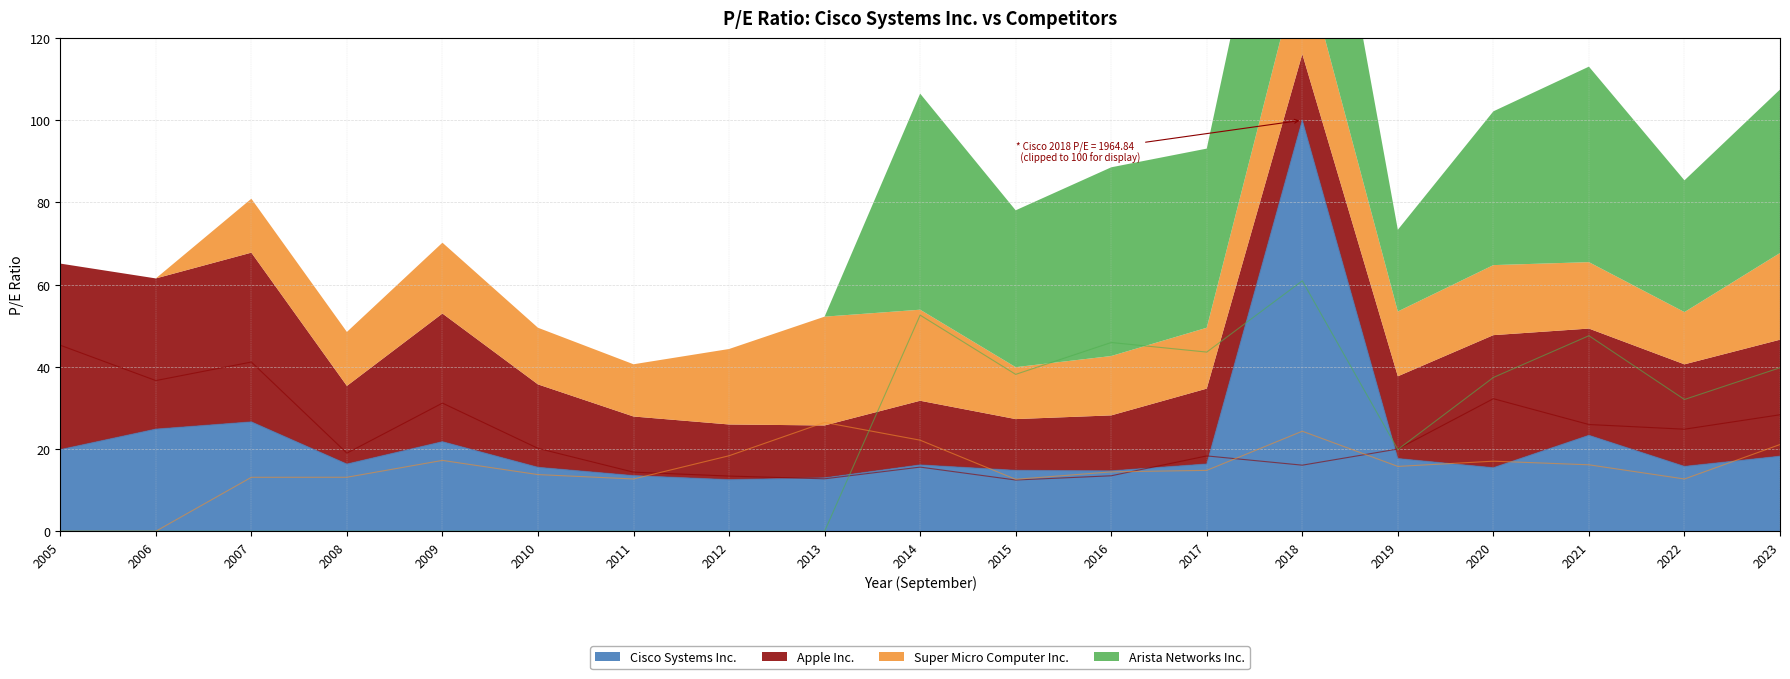

Rank the categories by Apple Inc. value from highest to lowest.

2005, 2007, 2006, 2020, 2009, 2023, 2021, 2022, 2010, 2019, 2008, 2017, 2018, 2014, 2011, 2016, 2012, 2013, 2015